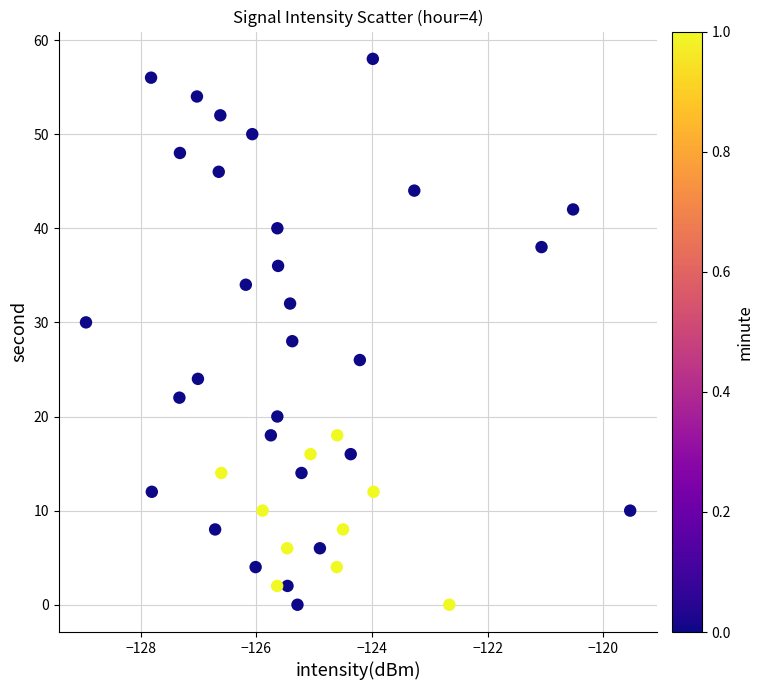

What is the range of Y values (max minus min)?

58